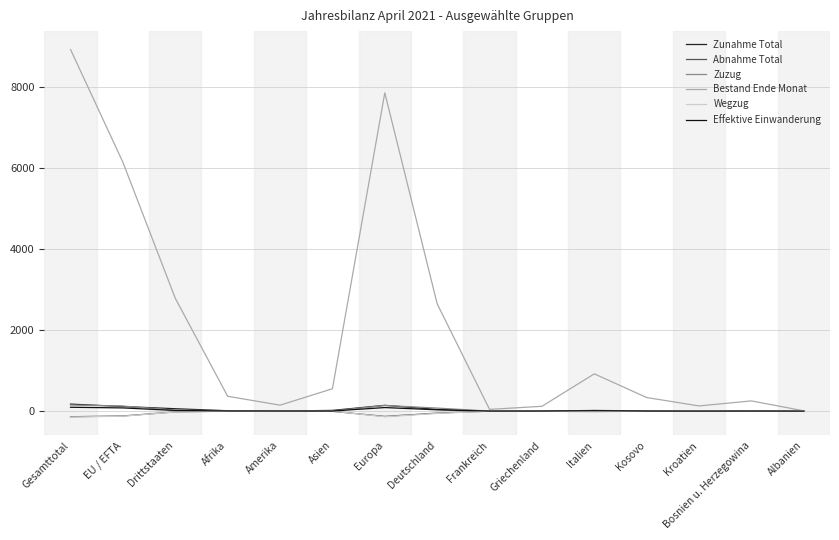

Is this an area chart (filled region under the line)?

No